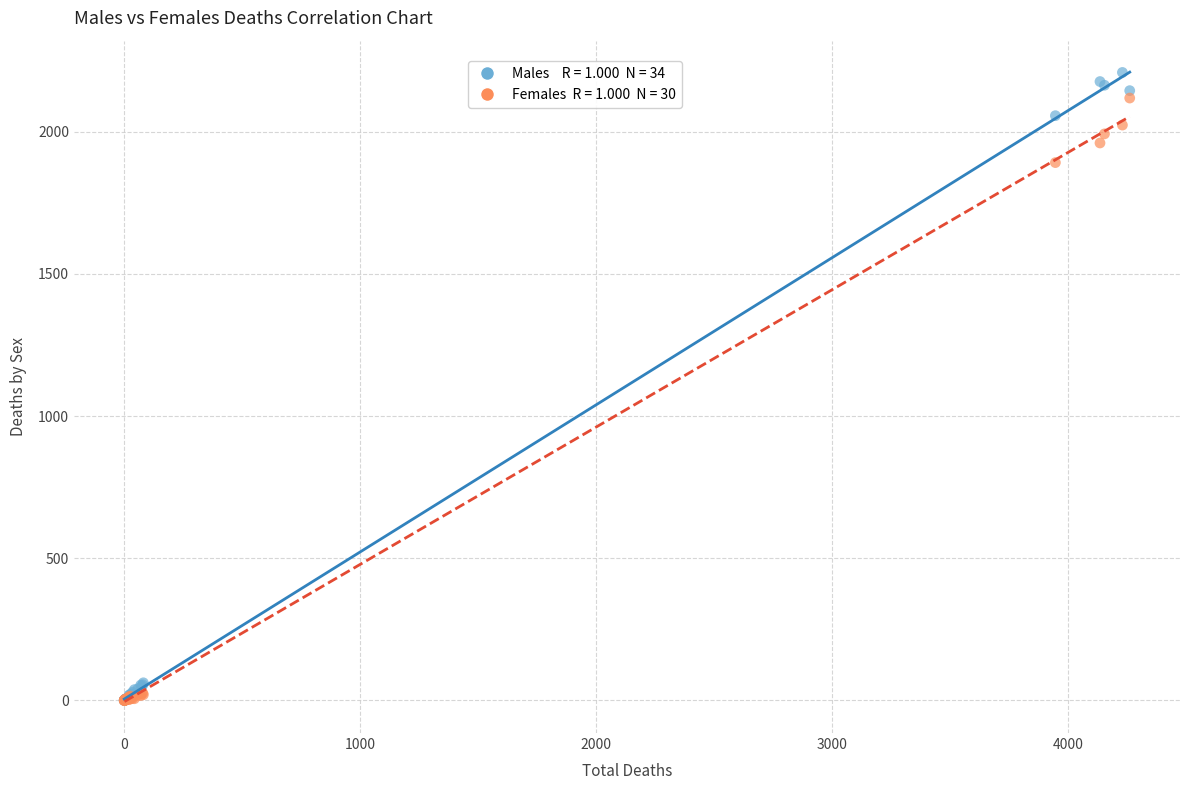

Across all series, what Y value is closest to 1104?

1891